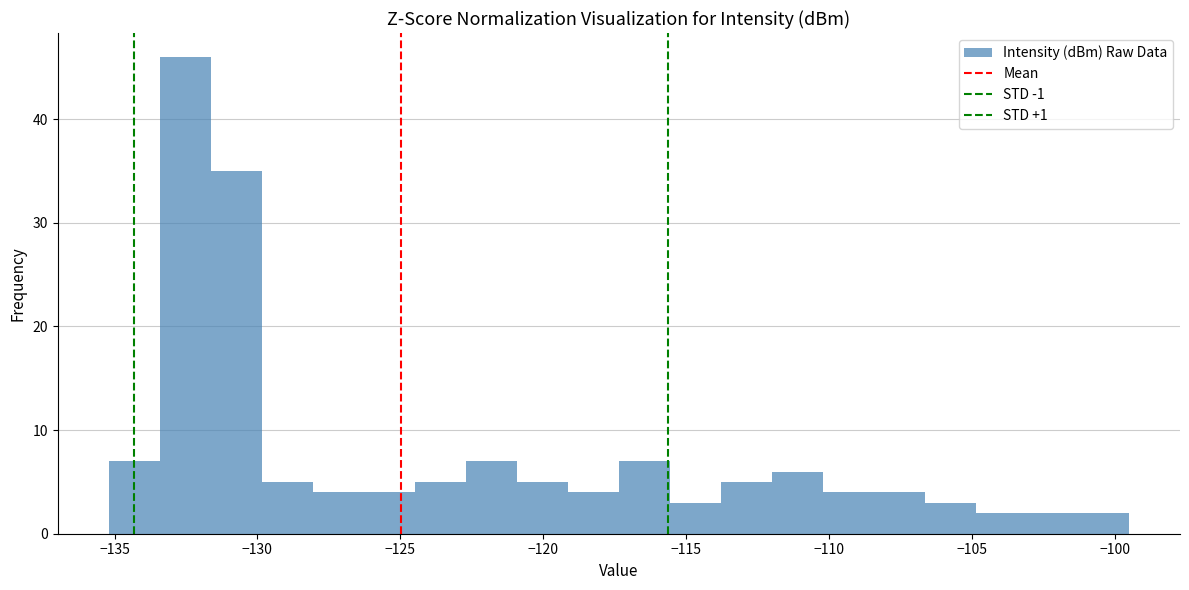

Around what value on the x-axis is the tallest bar? Give the approximate position of its centre, as read against the axis.

-132.5